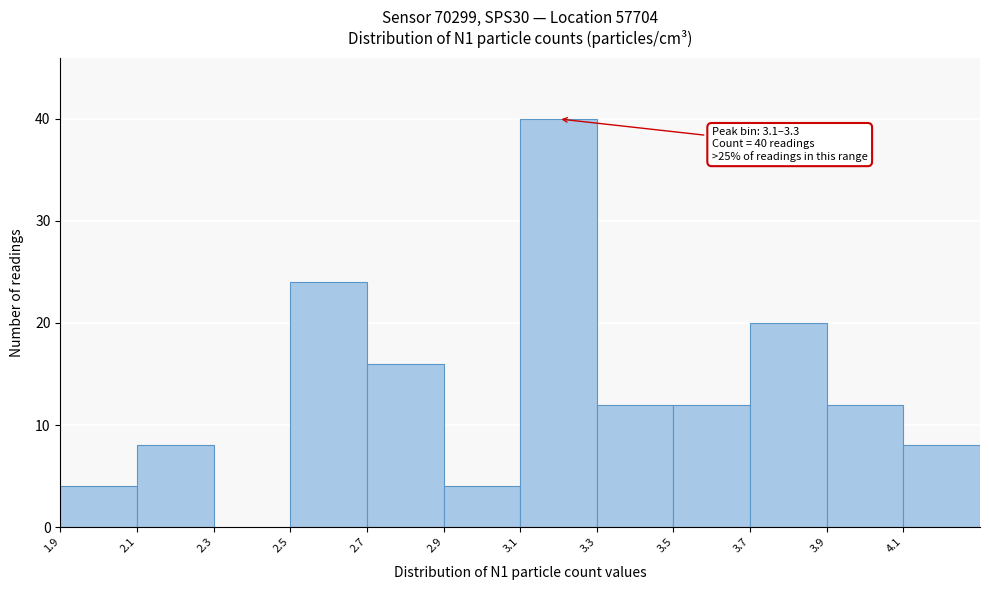

Reading left to right, extract all data points from this chart.

1.9=4	2.1=8	2.3=0	2.5=24	2.7=16	2.9=4	3.1=40	3.3=12	3.5=12	3.7=20	3.9=12	4.1=8